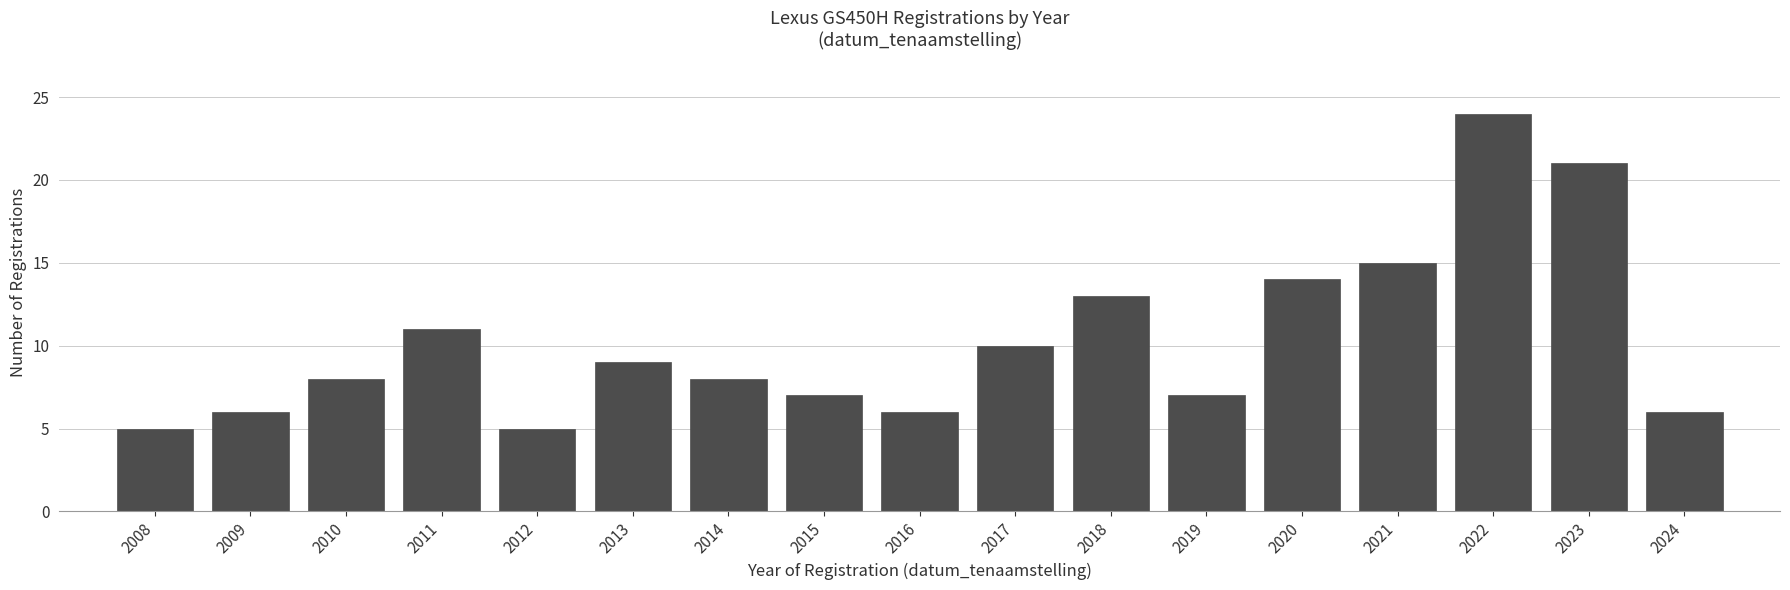

Reading left to right, what are all the values shown in this chart?

5	6	8	11	5	9	8	7	6	10	13	7	14	15	24	21	6